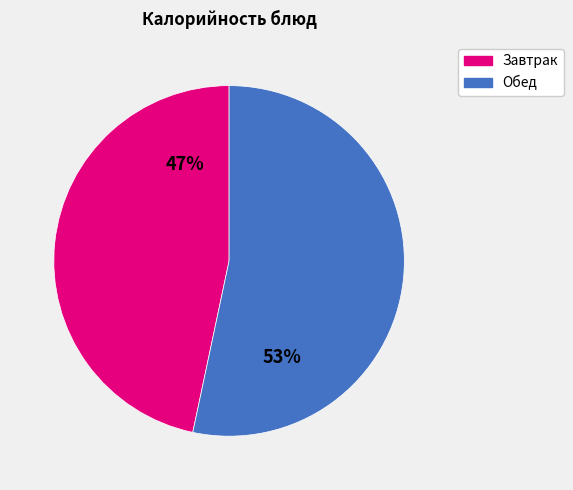

Is there a majority slice in this chart?

Yes